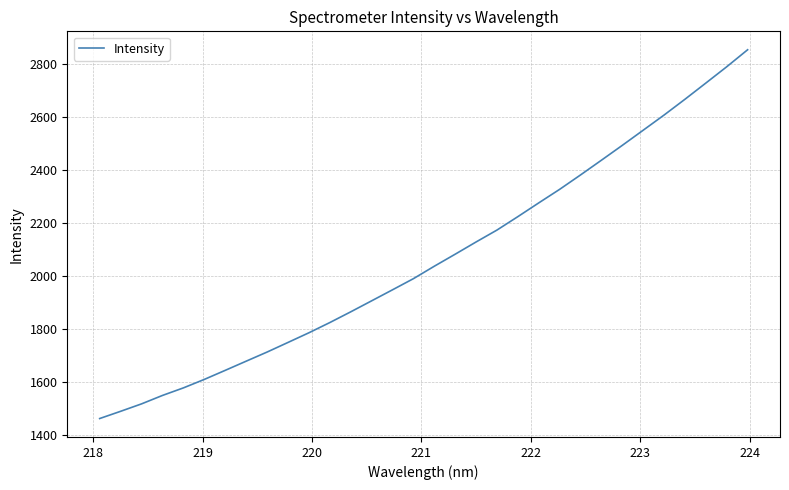

Reading left to right, transcribe all the data shown in this chart.

1463.5	1490.7	1518.7	1550.5	1578.9	1610.8	1645.0	1679.6	1713.9	1750.1	1786.6	1825.1	1865.5	1907.0	1948.6	1990.5	2037.4	2082.8	2128.9	2173.8	2224.4	2276.2	2327.2	2381.5	2437.0	2493.0	2550.0	2607.2	2666.7	2727.7	2789.1	2853.1